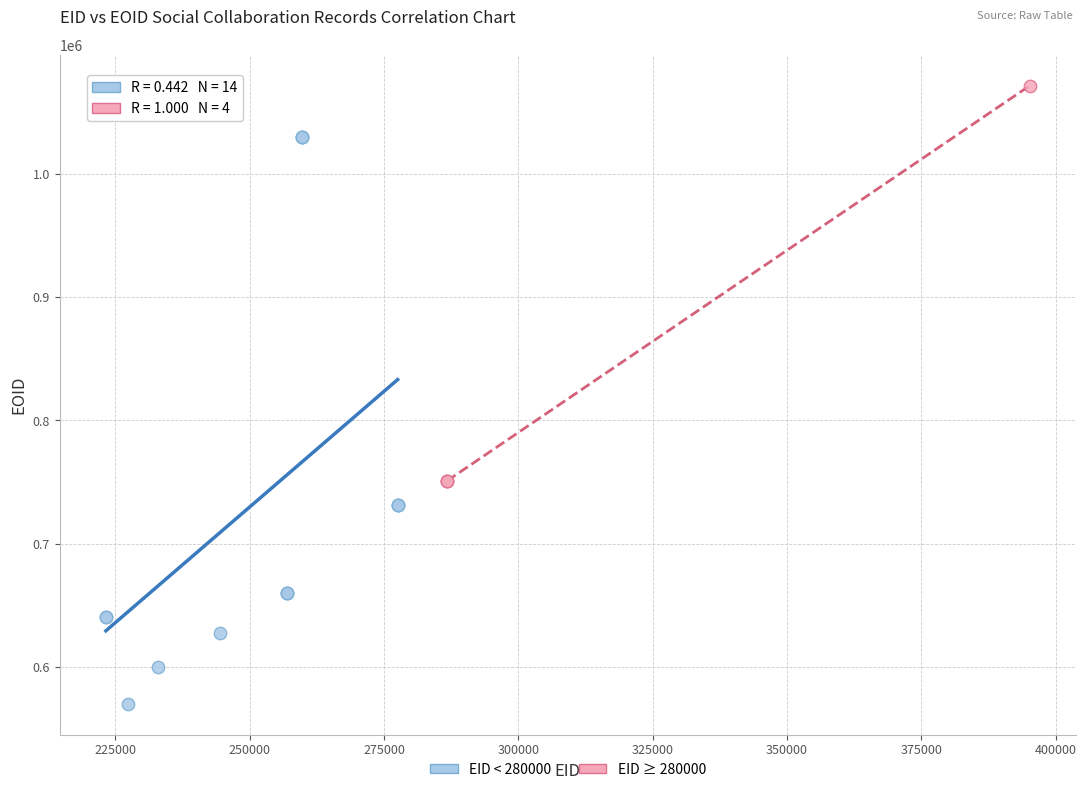

Which series has the widest spread of Y values?

EID < 280000